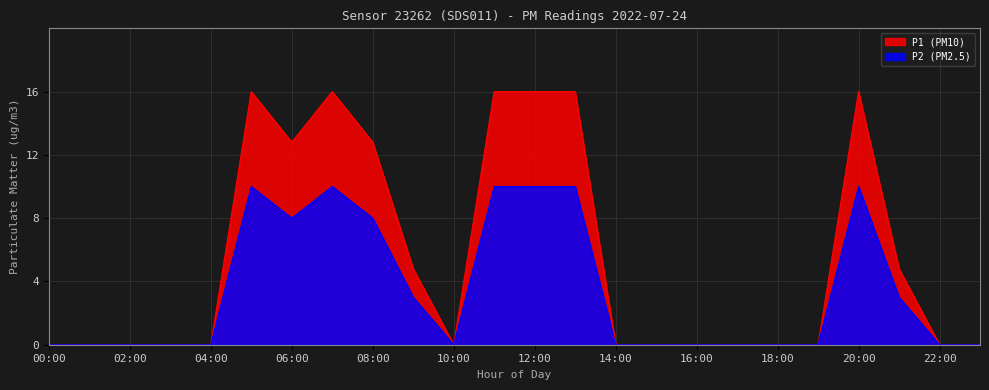

Which category has the highest value across all series?

05:00